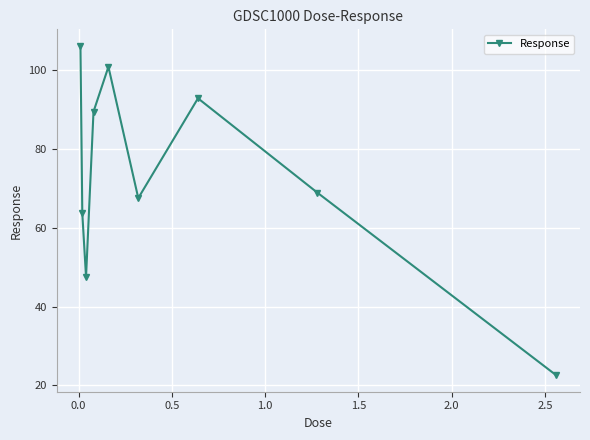

What is the difference between the second highest and second lowest values?

53.3